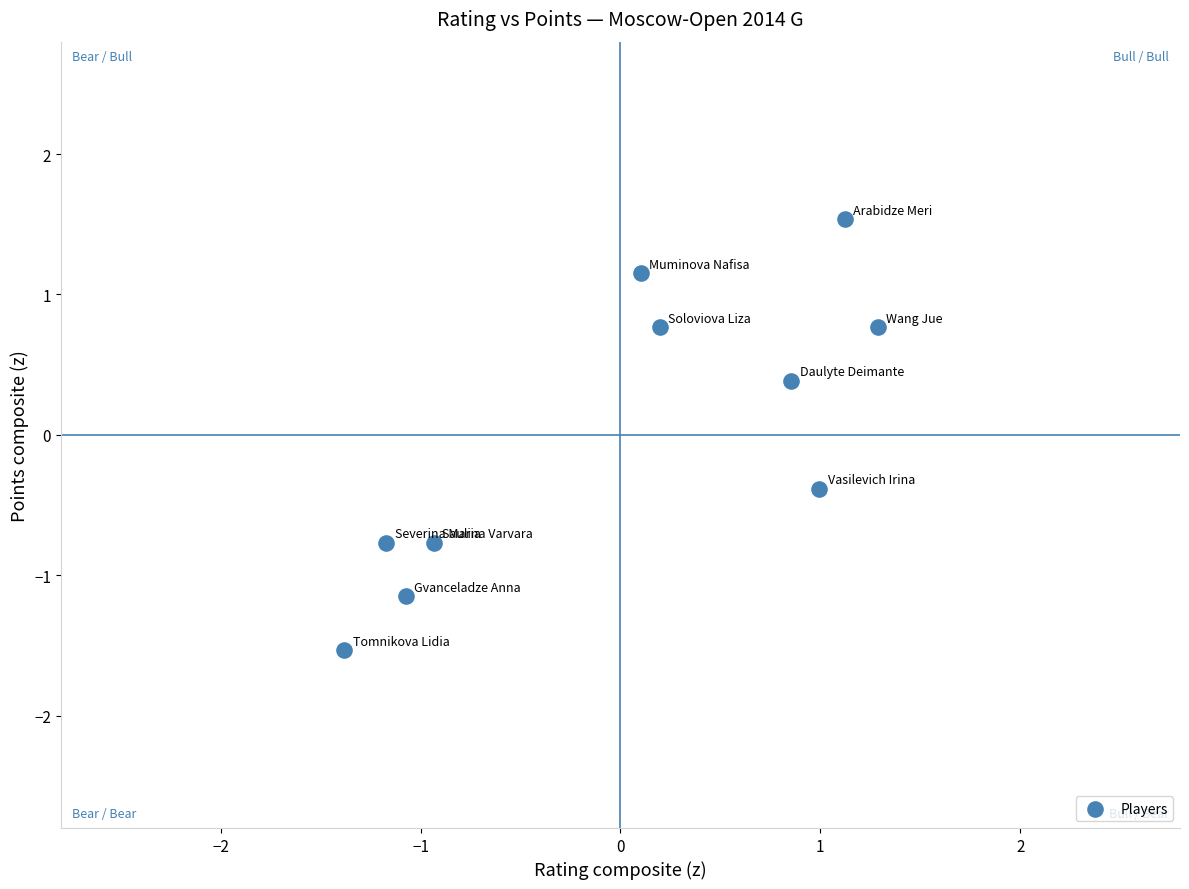

What is the range of Y values (max minus min)?

3.1